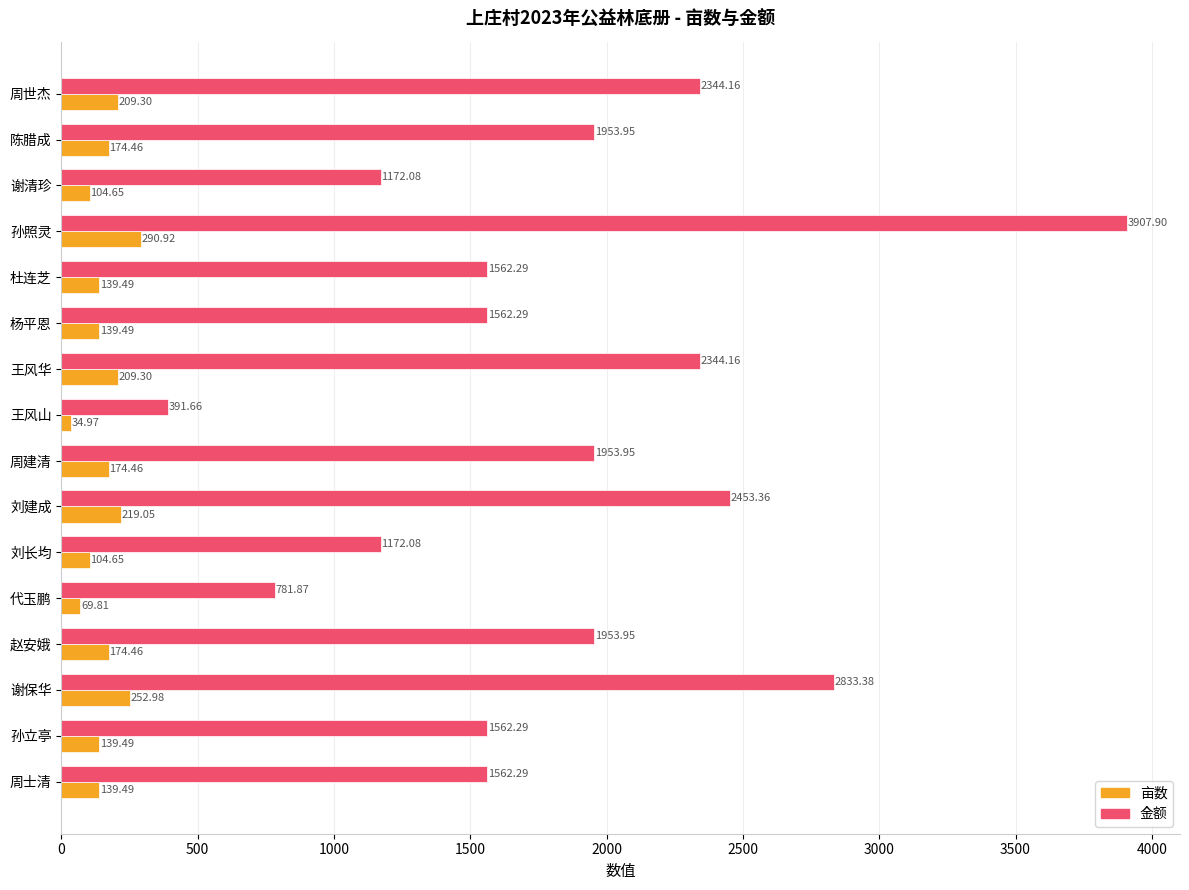

What is the average value of the 金额 series?

1844.5